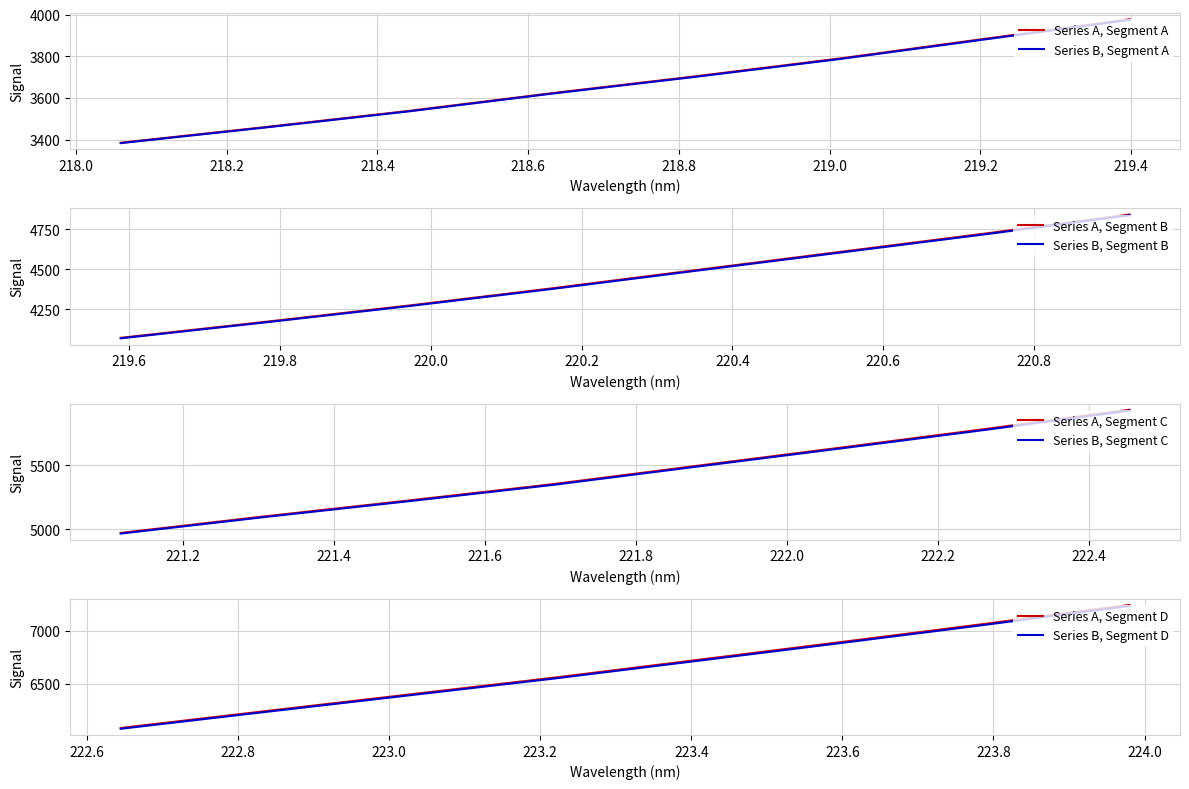

What is the change in value from 219.0156 to 221.6902?

+1561.8